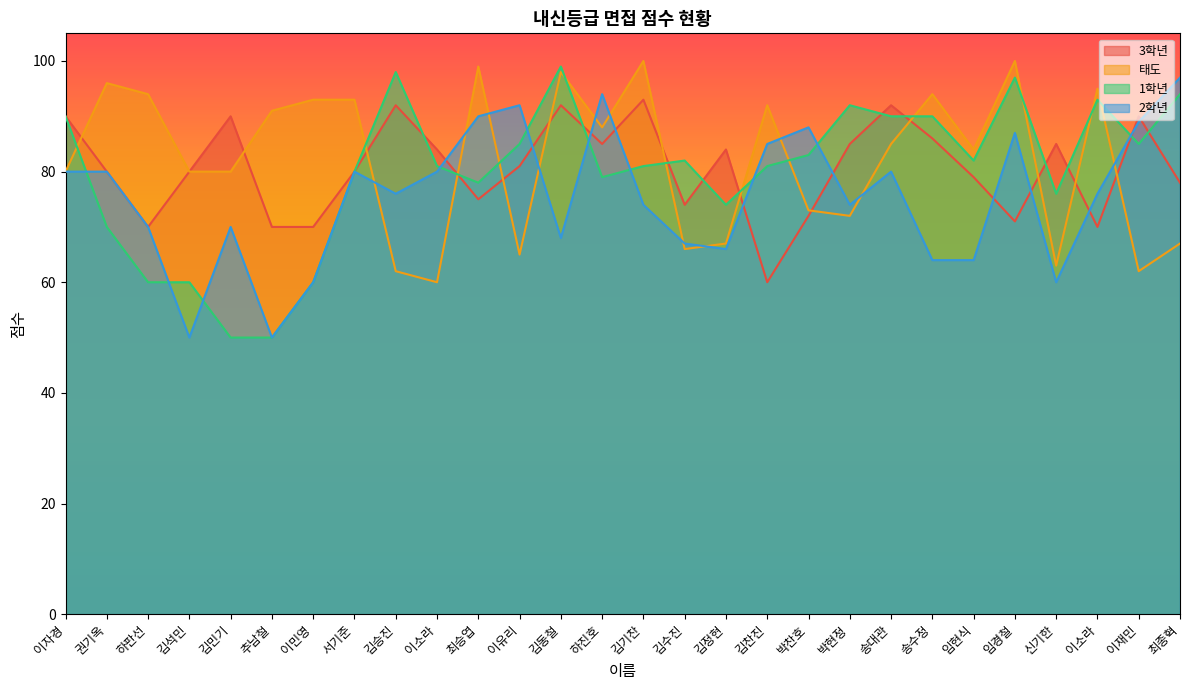

Where do 1학년 and 태도 first cross each other?

이자경 and 권기옥